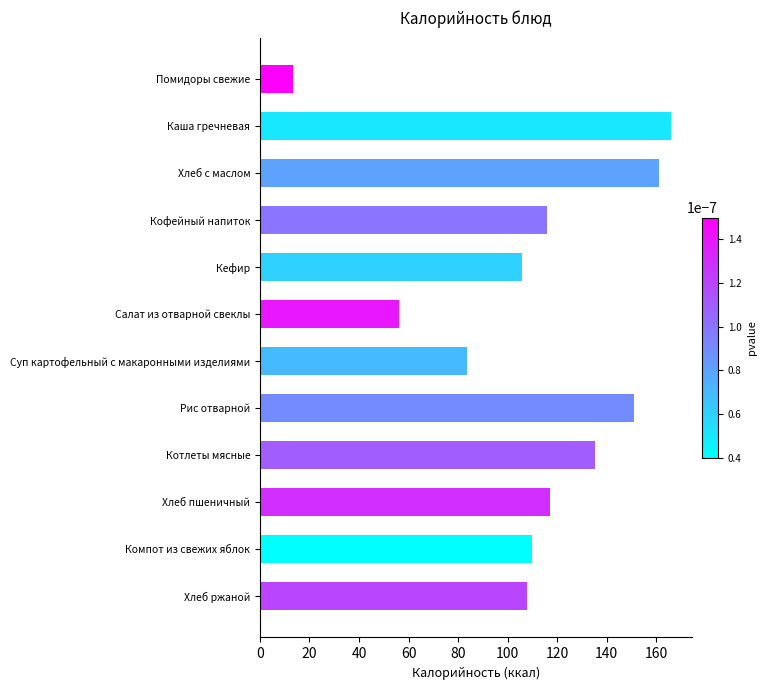

What value does the data have at Хлеб пшеничный?

117.0